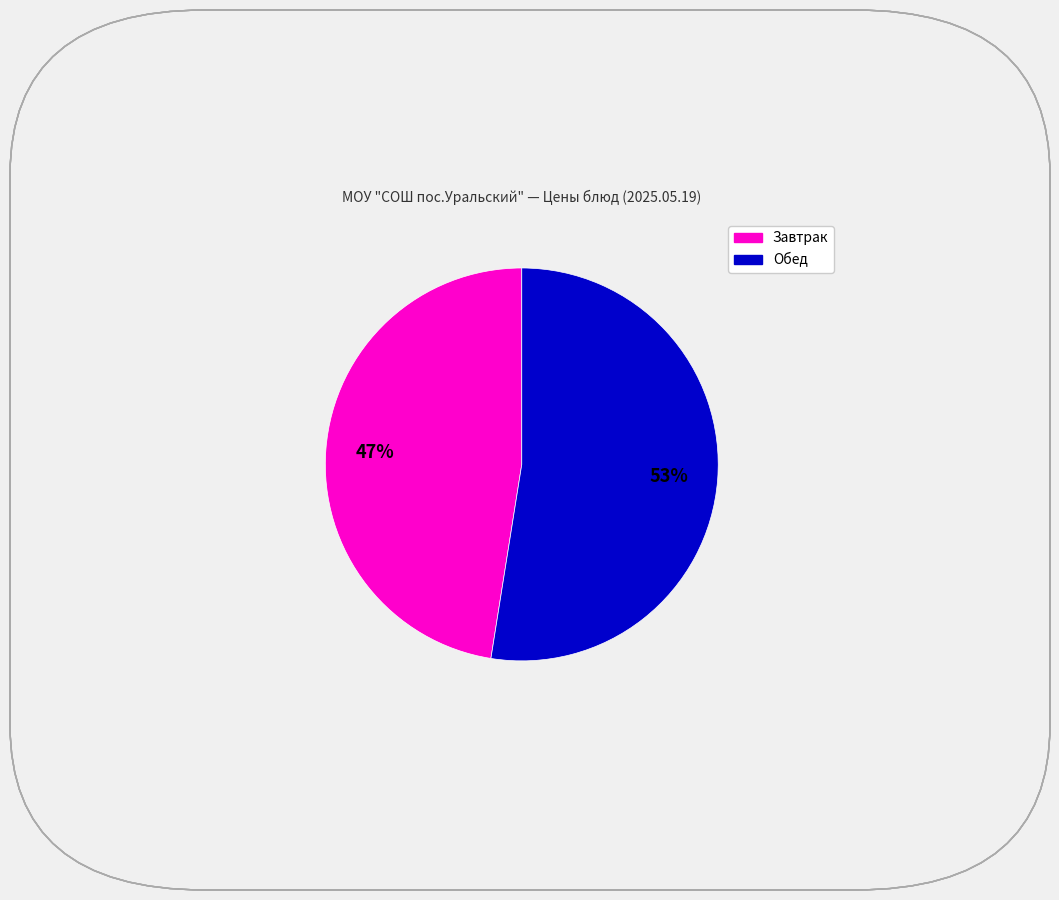

Is there any slice that represents more than half of the pie?

Yes